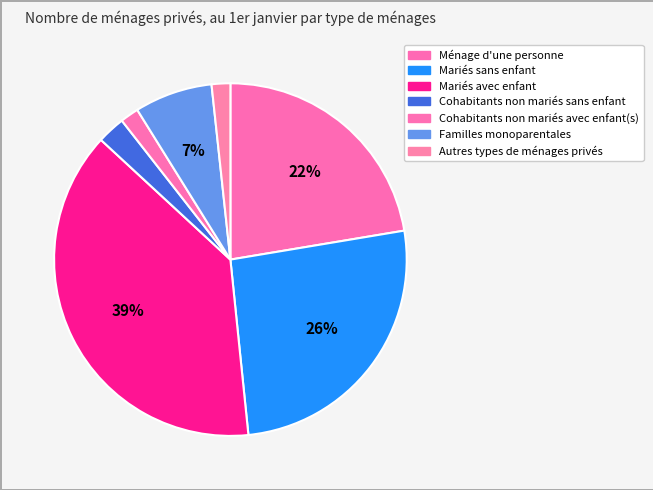

Count the number of slices in the pie.

7